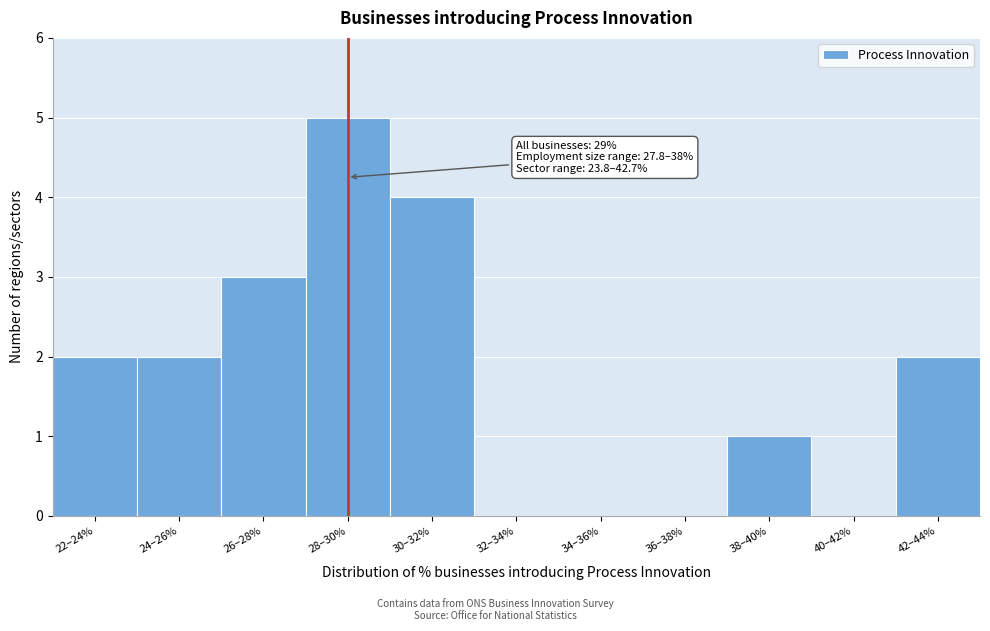

Reading left to right, transcribe all the data shown in this chart.

22–24%=2	24–26%=2	26–28%=3	28–30%=5	30–32%=4	32–34%=0	34–36%=0	36–38%=0	38–40%=1	40–42%=0	42–44%=2